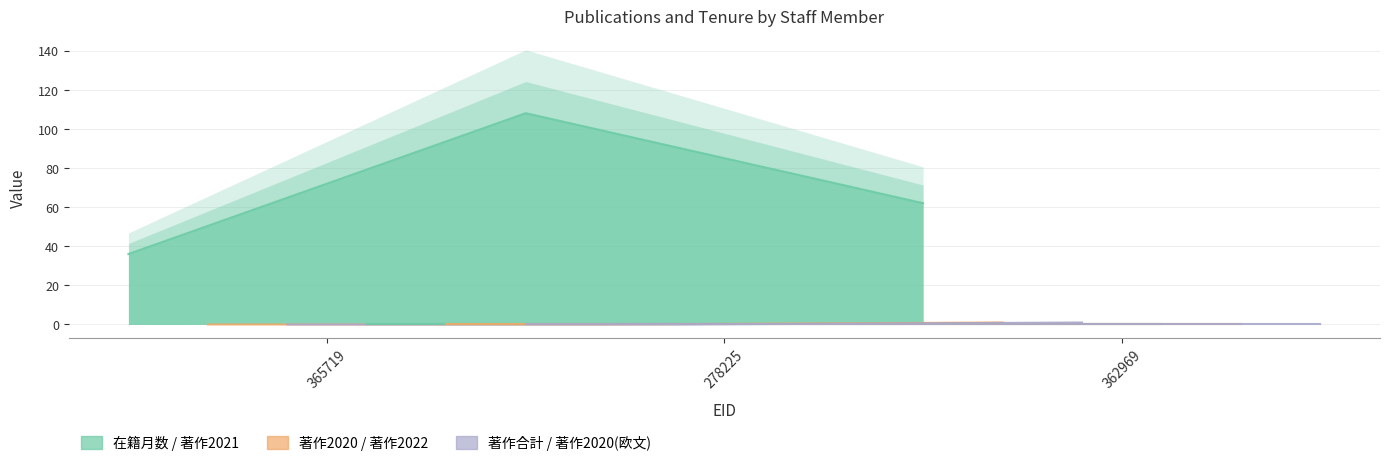

Which label corresponds to the largest value in the chart?

278225